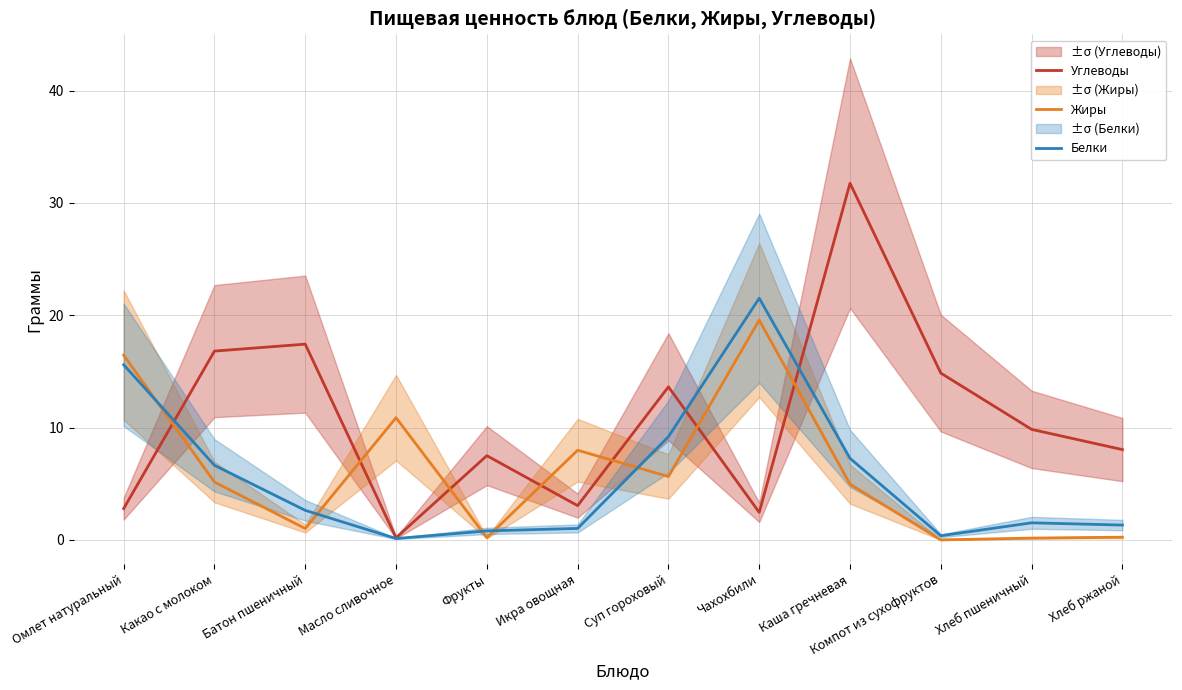

At which category does Углеводы reach its first local peak?

Батон пшеничный